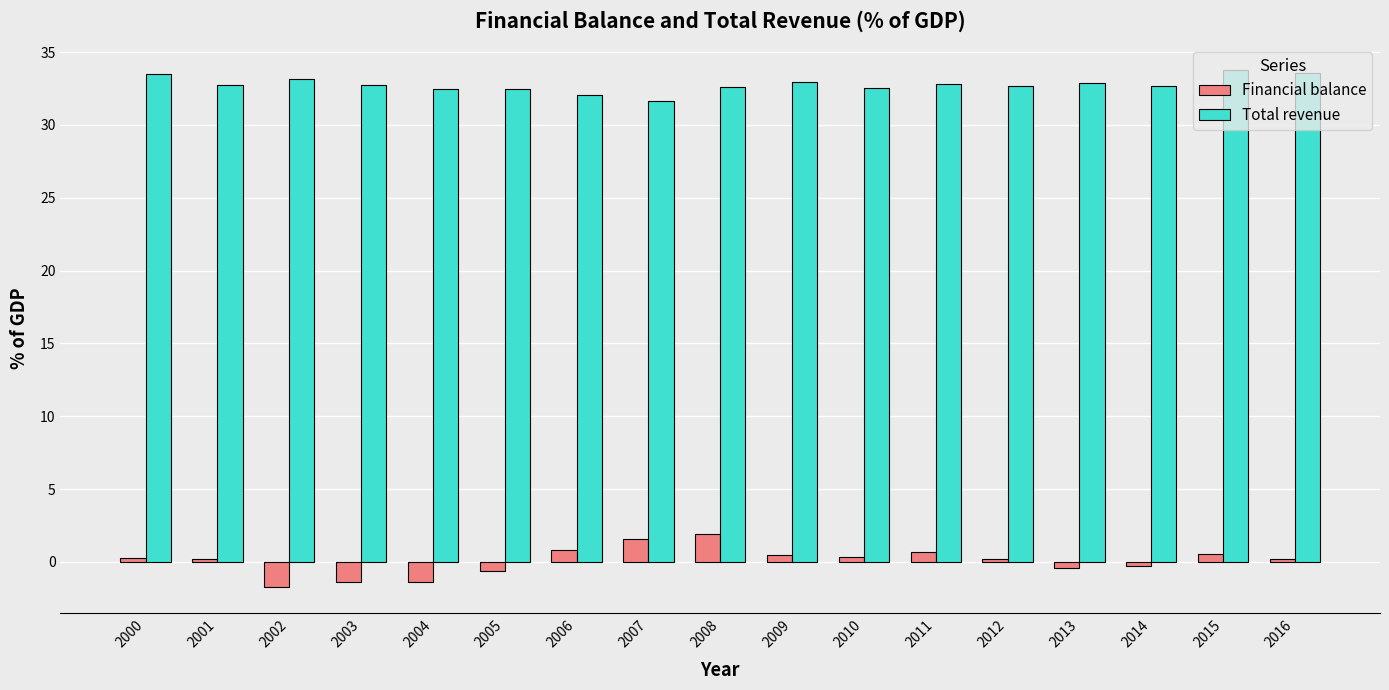

How many values in the Financial balance series are below 0?

6